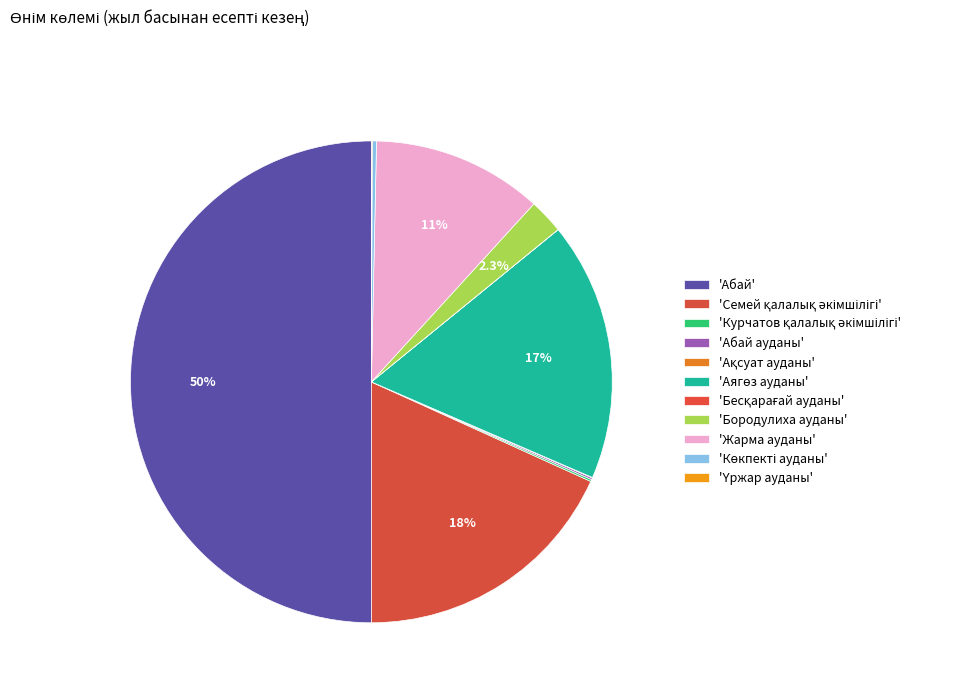

Is there a majority slice in this chart?

No